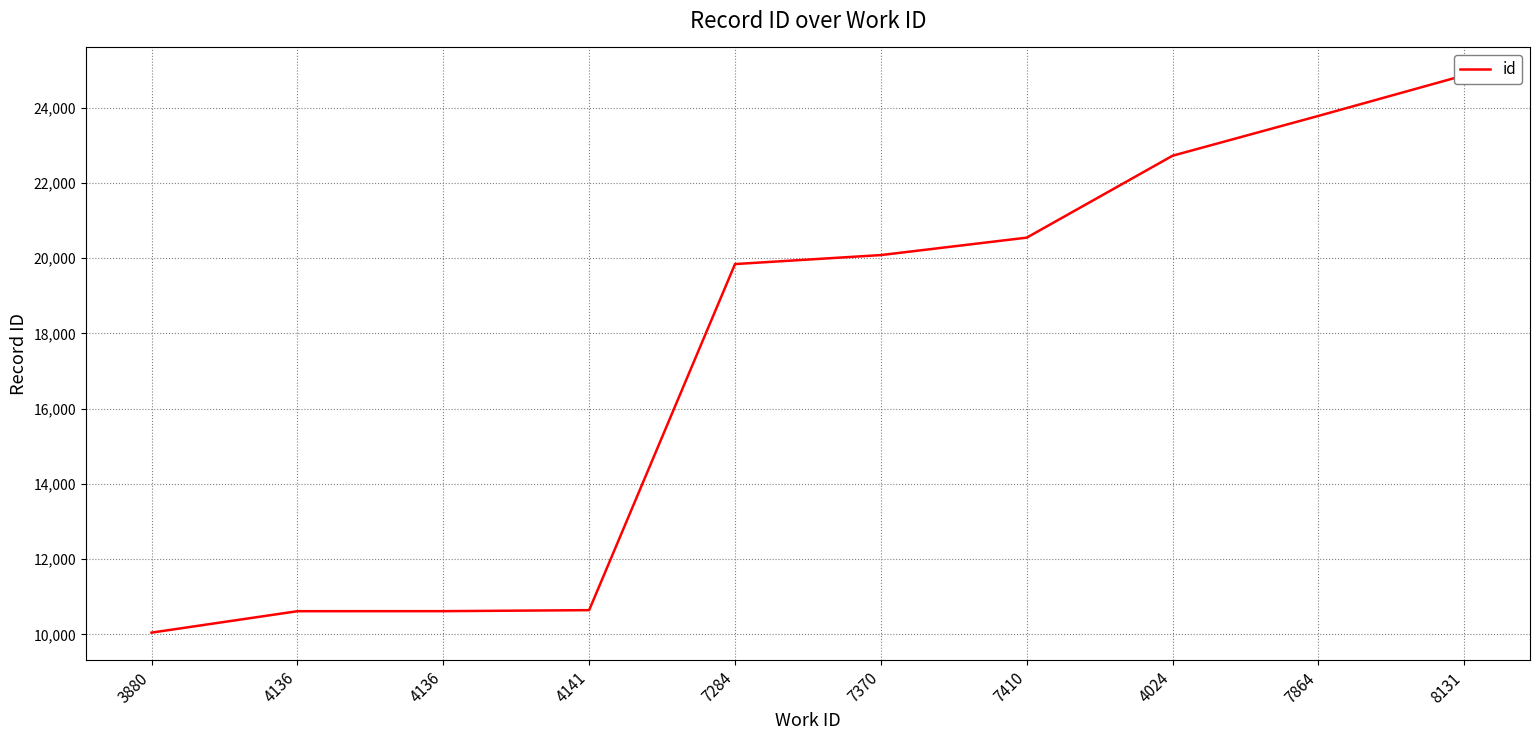

Between 4136 and 4024, which is larger?

4024